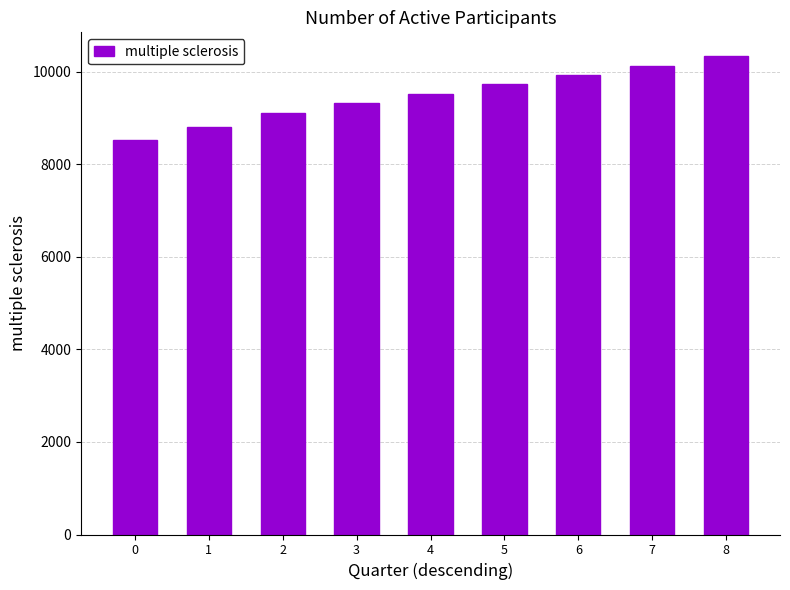

Rank the categories by value from lowest to highest.

0, 1, 2, 3, 4, 5, 6, 7, 8